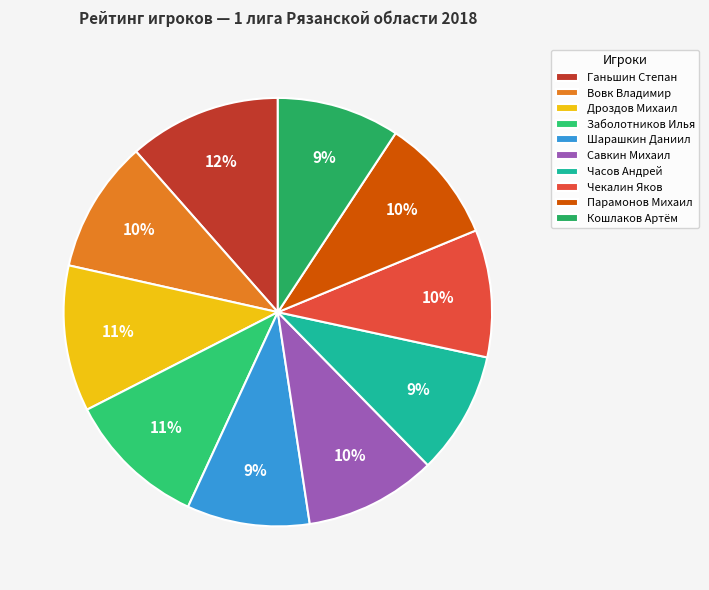

Is it true that Часов Андрей is 24% of the pie?

False